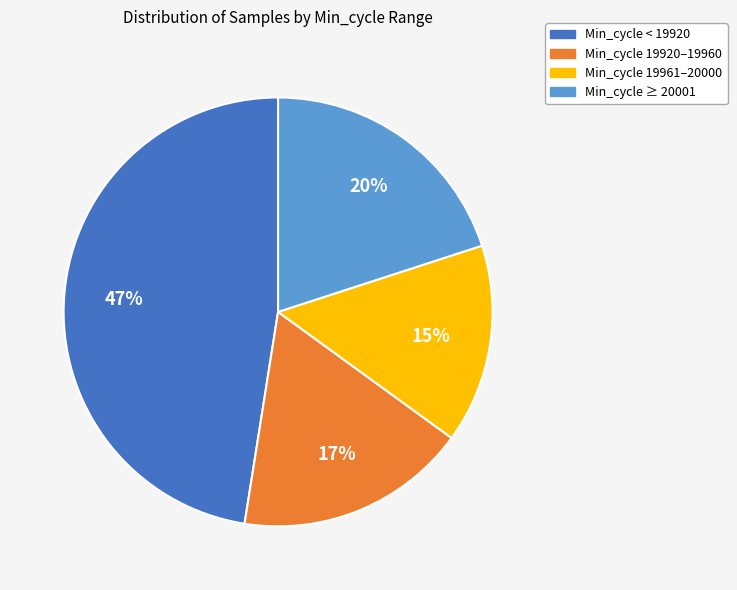

Does any single category account for the majority?

No